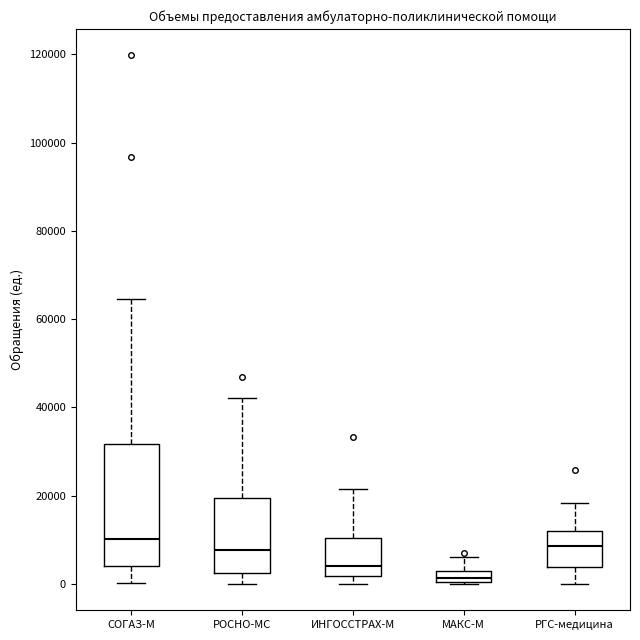

Comparing the boxes themselves (not the whiskers), which one is the tallest?

СОГАЗ-М